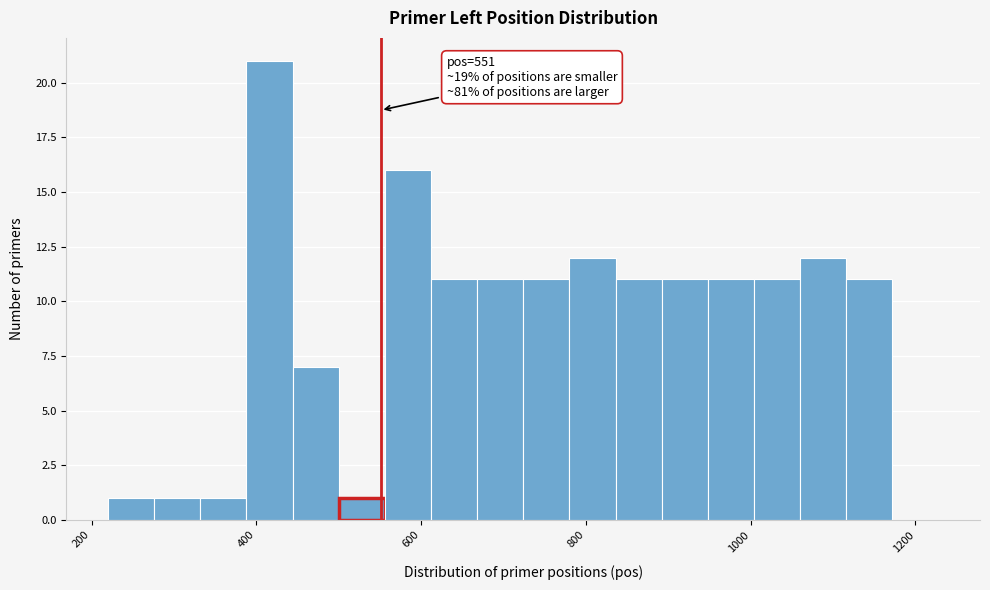

Read against the x-axis, roughly where is the centre of the tallest bar?

420